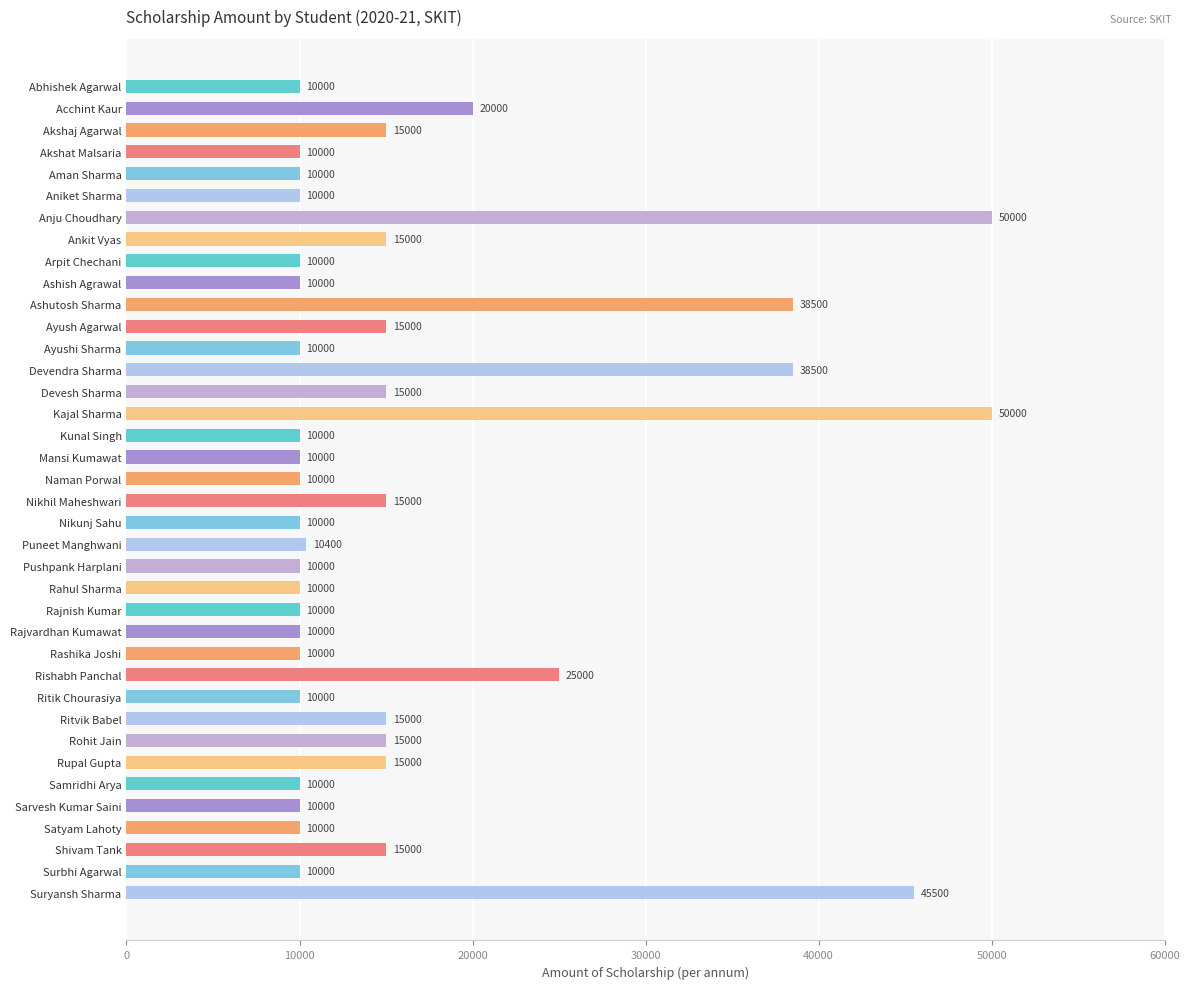

What is the change in value from Devendra Sharma to Shivam Tank?

-23500